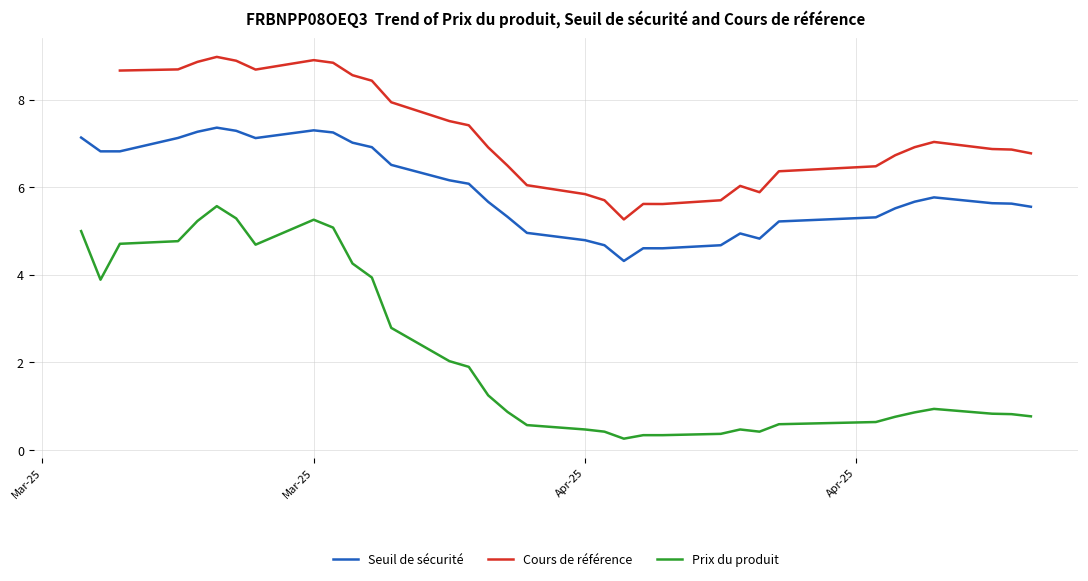

Is this an area chart (filled region under the line)?

No